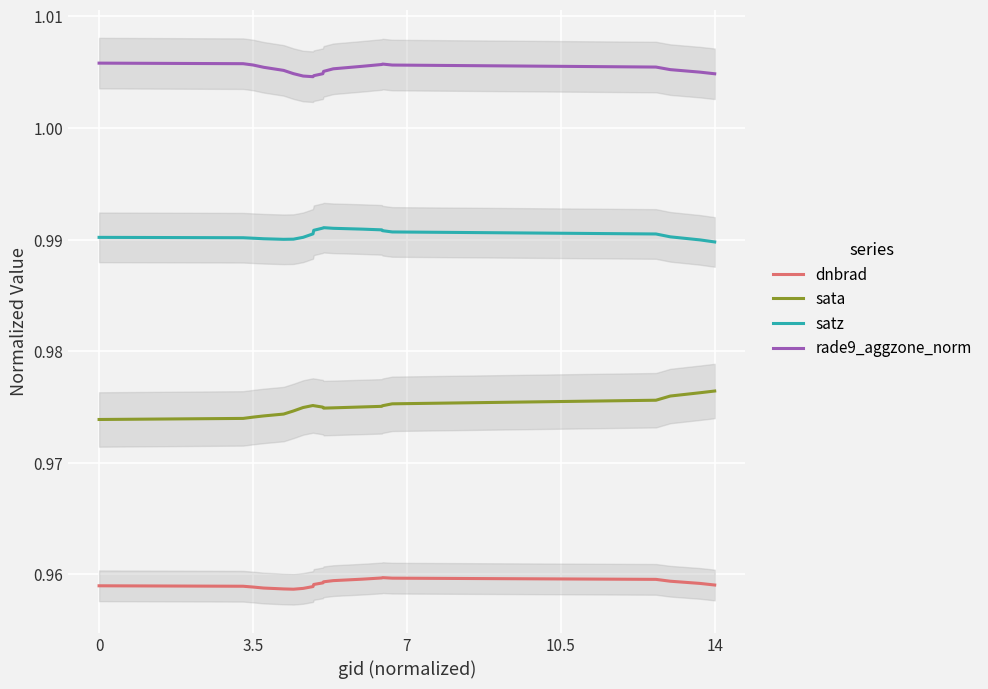

Reading left to right, transcribe all the data shown in this chart.

dnbrad: 1.0	1.0	1.0	1.0	1.0	1.0	1.0	1.0	1.0	1.0	1.0	1.0	1.0	1.0	1.0	1.0	1.0	1.0	1.0	1.0
sata: 1.0	1.0	1.0	1.0	1.0	1.0	1.0	1.0	1.0	1.0	1.0	1.0	1.0	1.0	1.0	1.0	1.0	1.0	1.0	1.0
satz: 1.0	1.0	1.0	1.0	1.0	1.0	1.0	1.0	1.0	1.0	1.0	1.0	1.0	1.0	1.0	1.0	1.0	1.0	1.0	1.0
rade9_aggzone_norm: 1.0	1.0	1.0	1.0	1.0	1.0	1.0	1.0	1.0	1.0	1.0	1.0	1.0	1.0	1.0	1.0	1.0	1.0	1.0	1.0